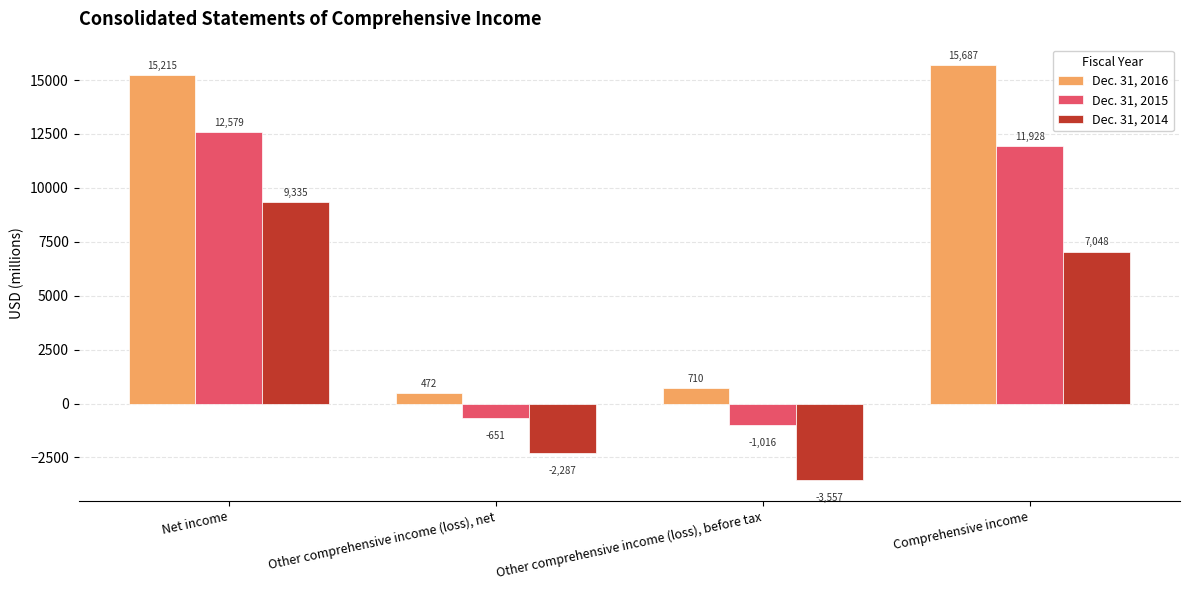

Which category has the lowest value in the Dec. 31, 2016 series?

Other comprehensive income (loss), net